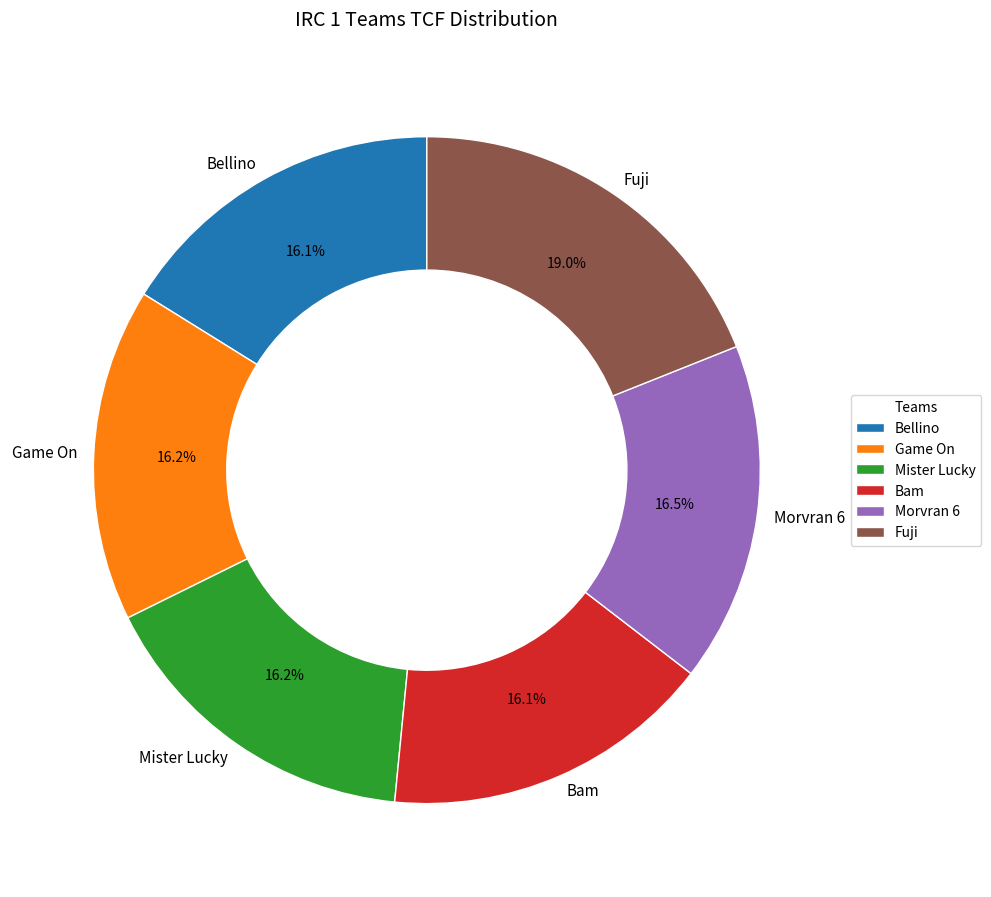

Is the sum of Mister Lucky and Fuji greater than half?

No